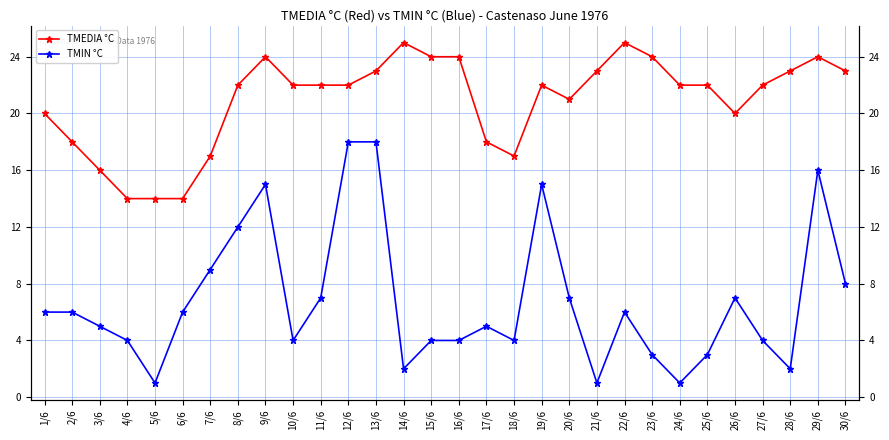

True or false: TMIN °C and TMEDIA °C intersect in this chart.

False